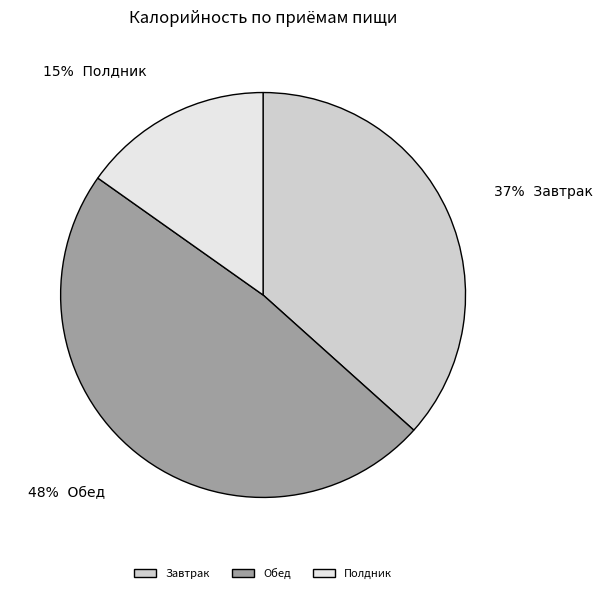

To the nearest percent, what is the combined percentage of Полдник and Обед?

63%